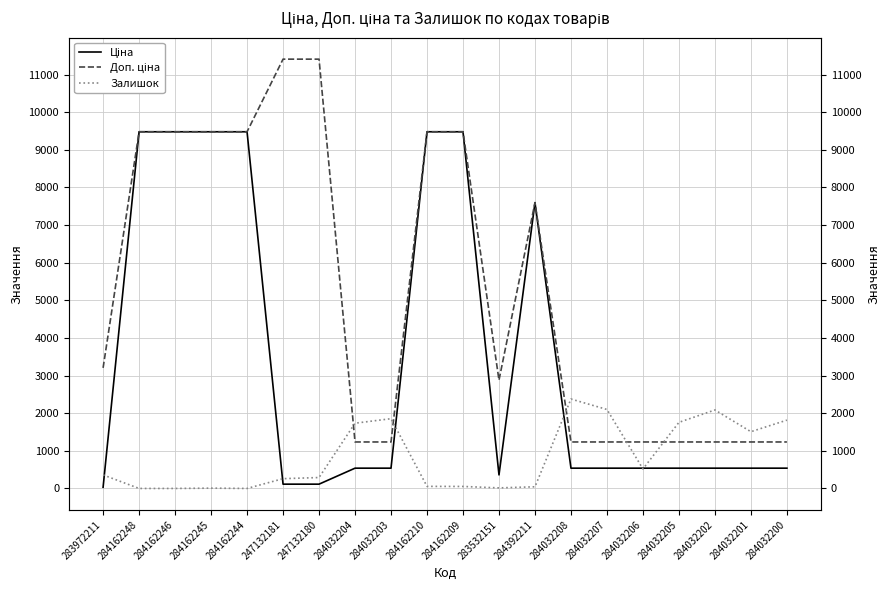

Which series changed the most between 284162246 and 284162209?

Залишок